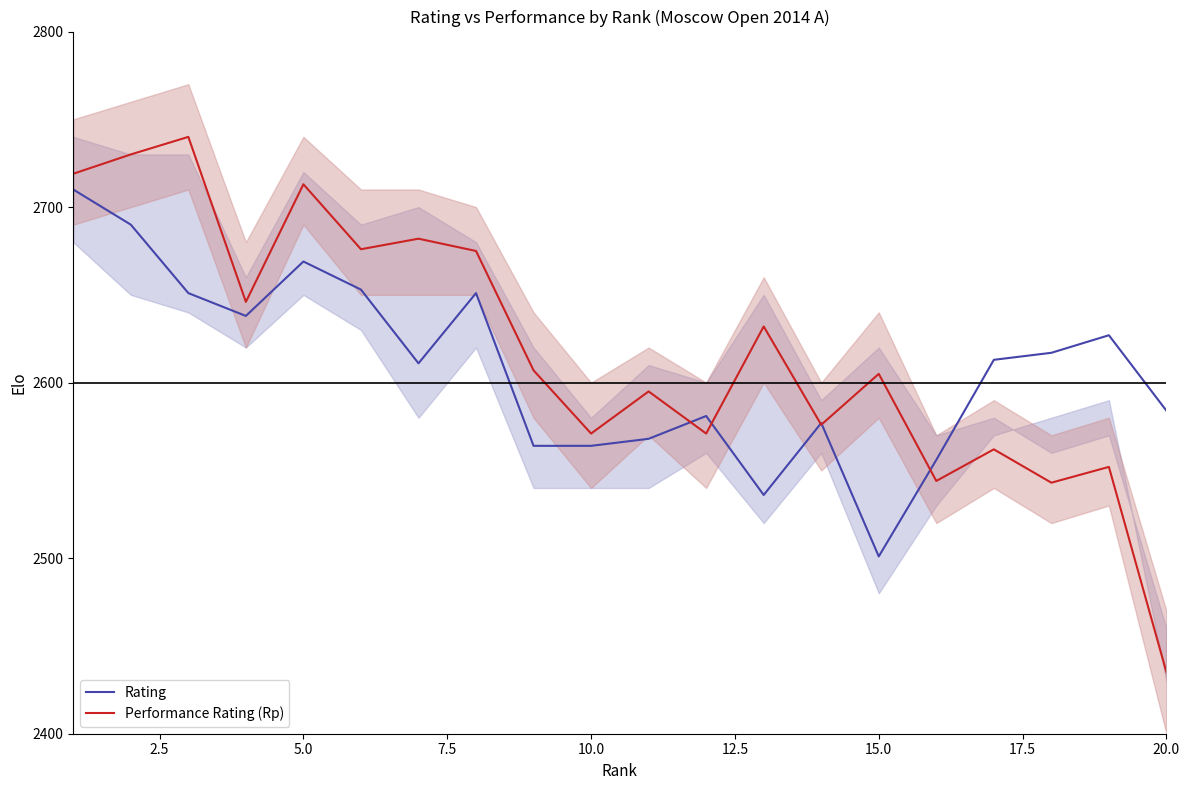

What is the lowest value of the Rating series?

2501